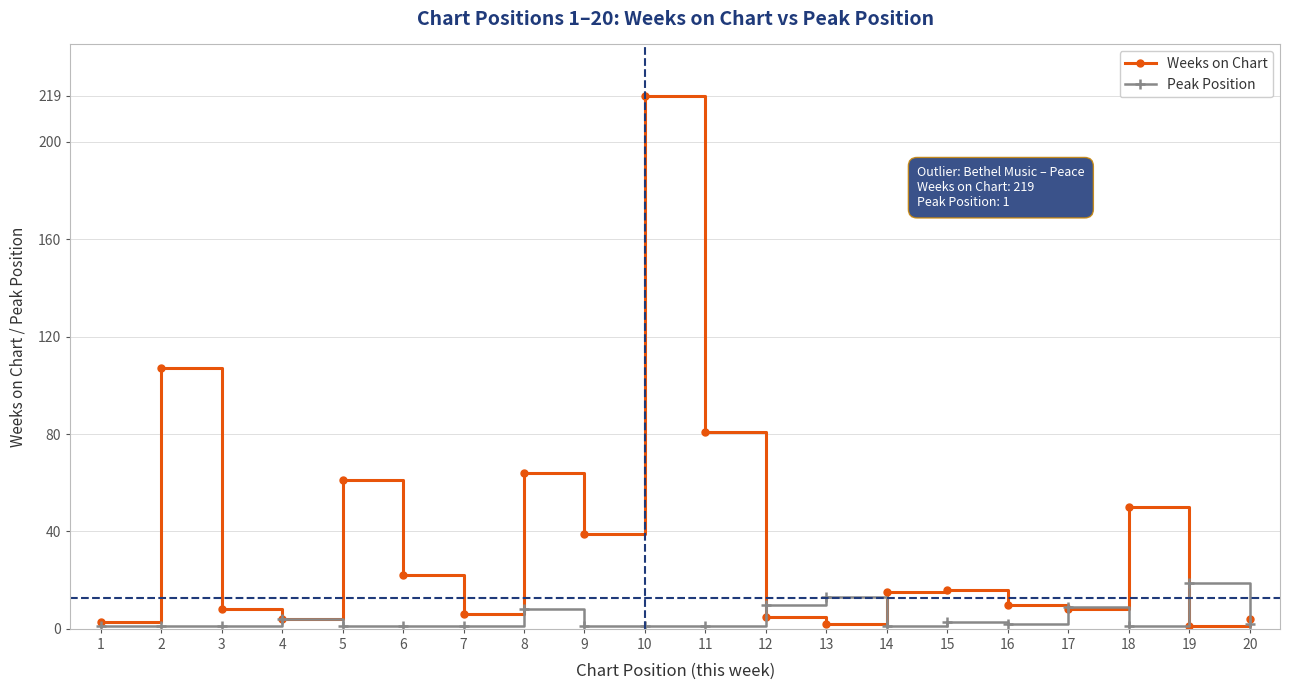

At which category is the sum across all series the highest?

10